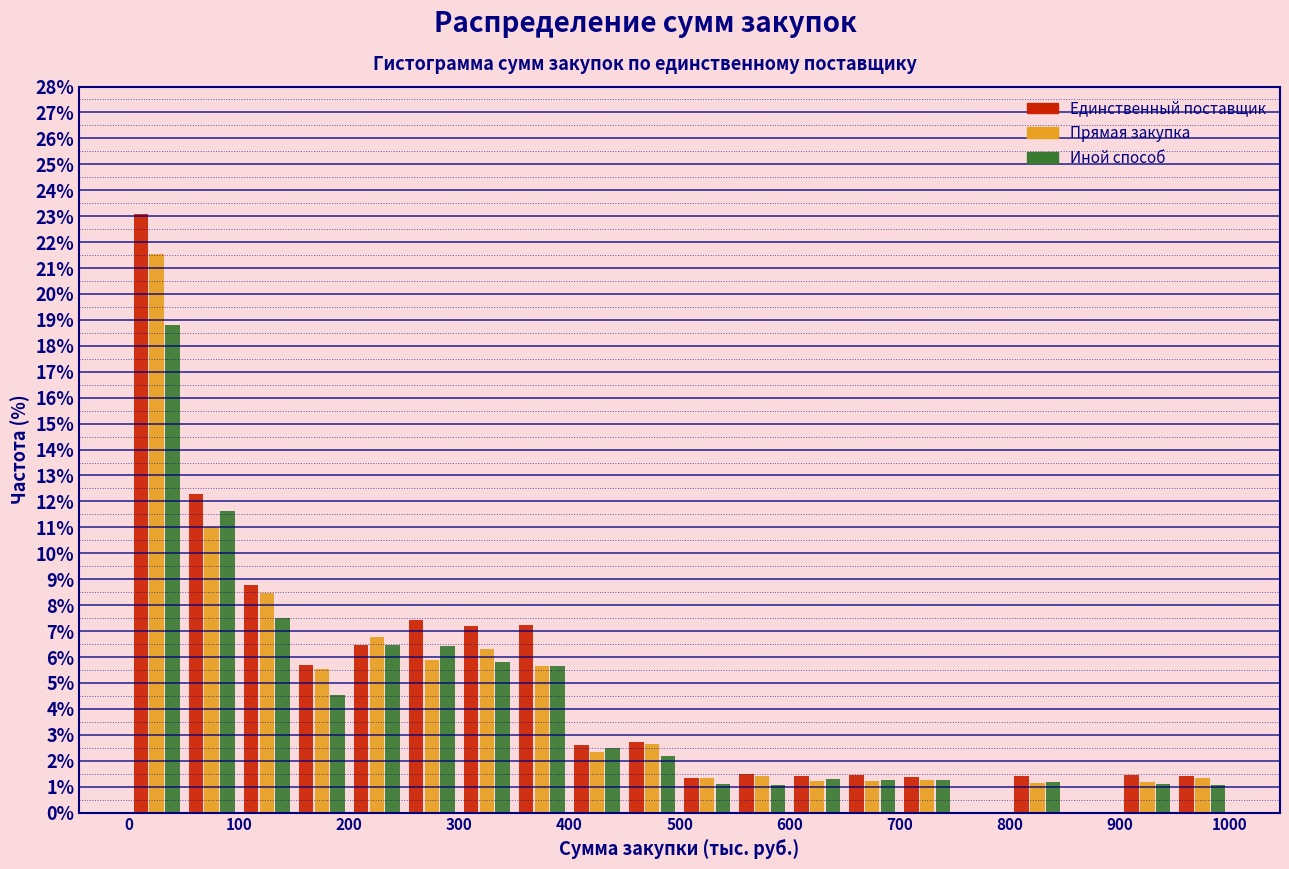

What is the height of the Прямая закупка bar covering 550 to 600 on the x-axis? The values are not printed on the chart, so give them approximately, as read against the axis.

1.4